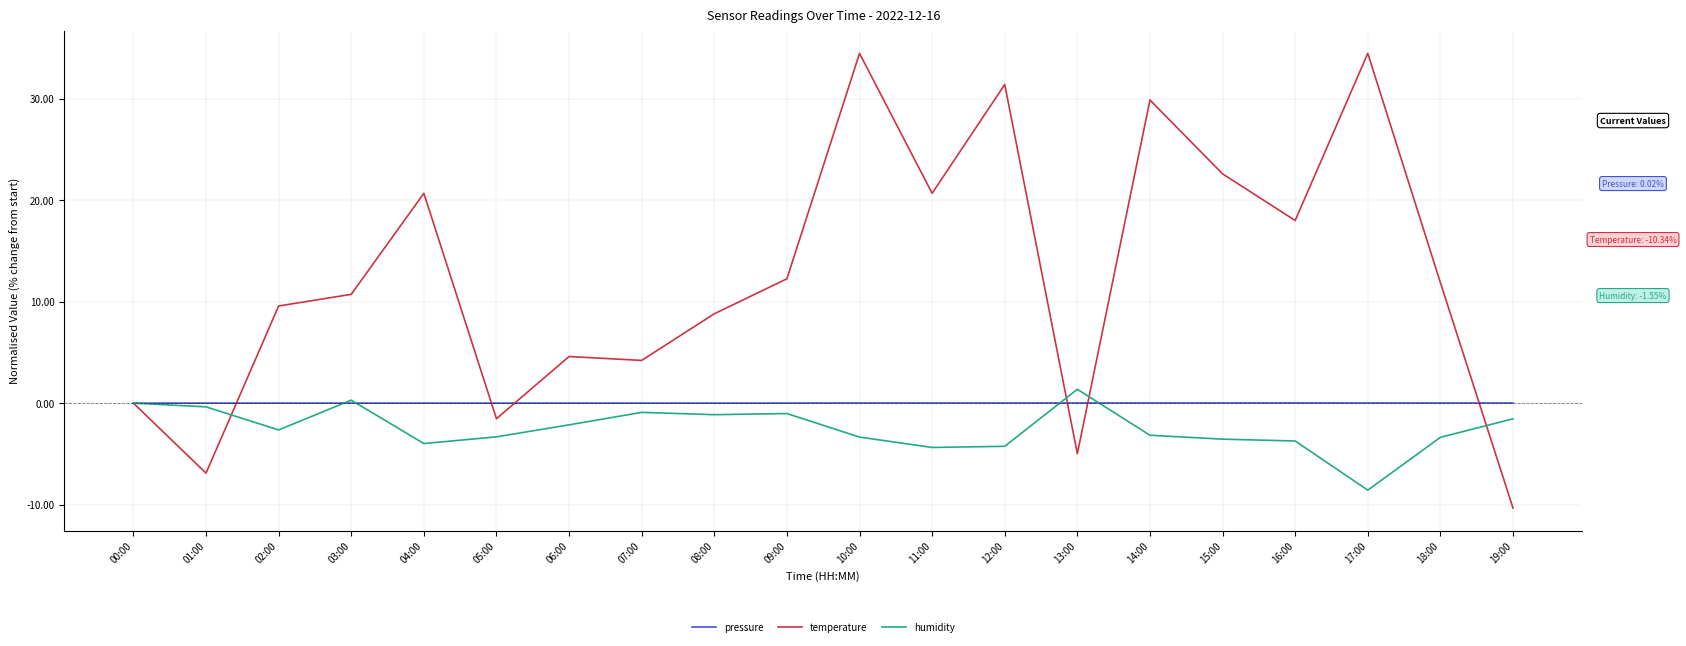

True or false: temperature has a value of -10.3 at 19:00.

True